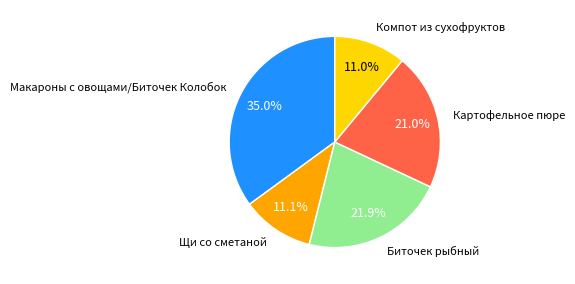

What is the ratio of the value at Макароны с овощами/Биточек Колобок to the value at Биточек рыбный?

1.6